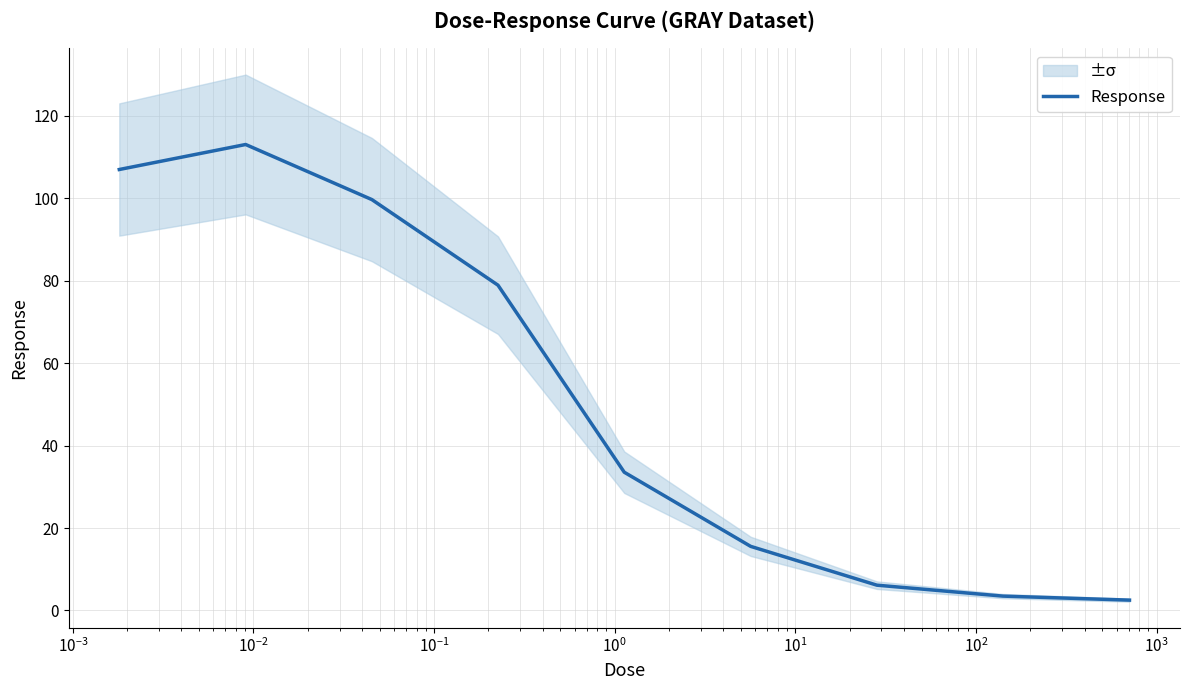

True or false: the data has more than 2 interior local peaks.

False